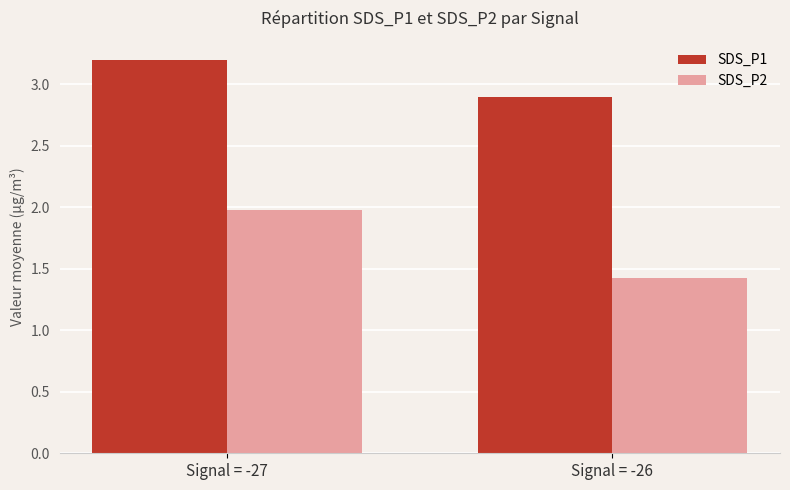

What is the sum of all SDS_P1 values?

6.1